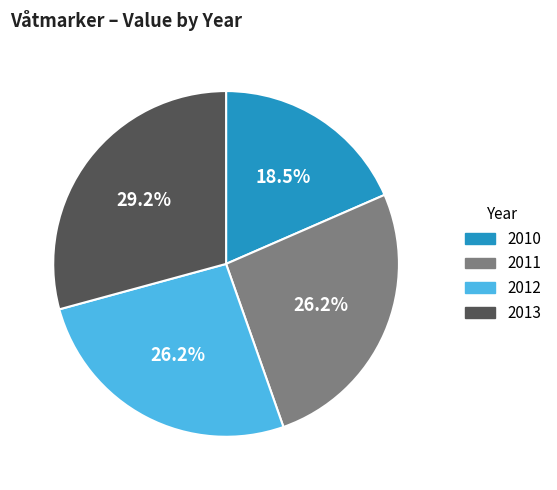

How many slices are in this pie chart?

4